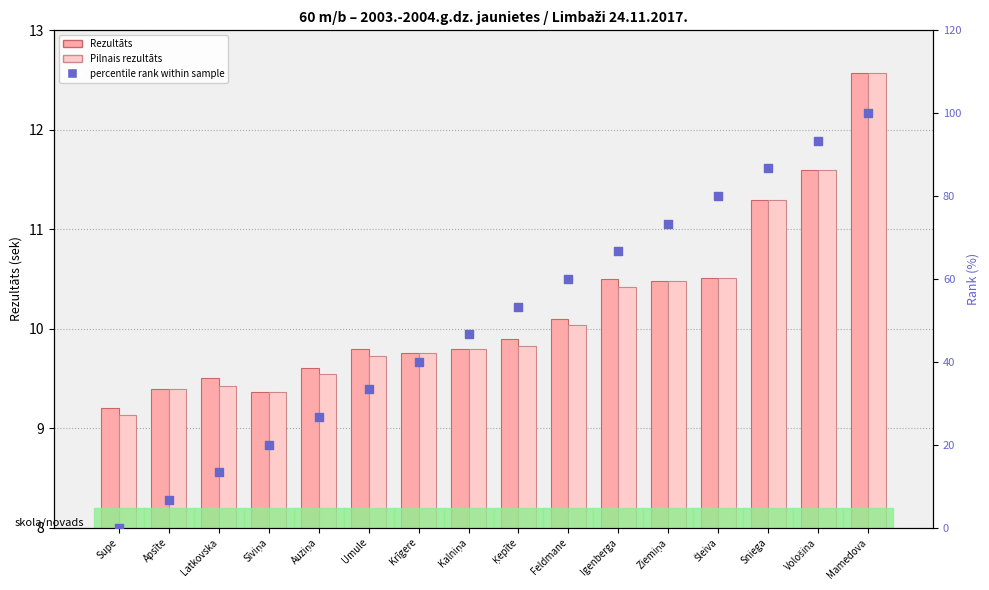

At how many categories does at least one series exceed 10?

14